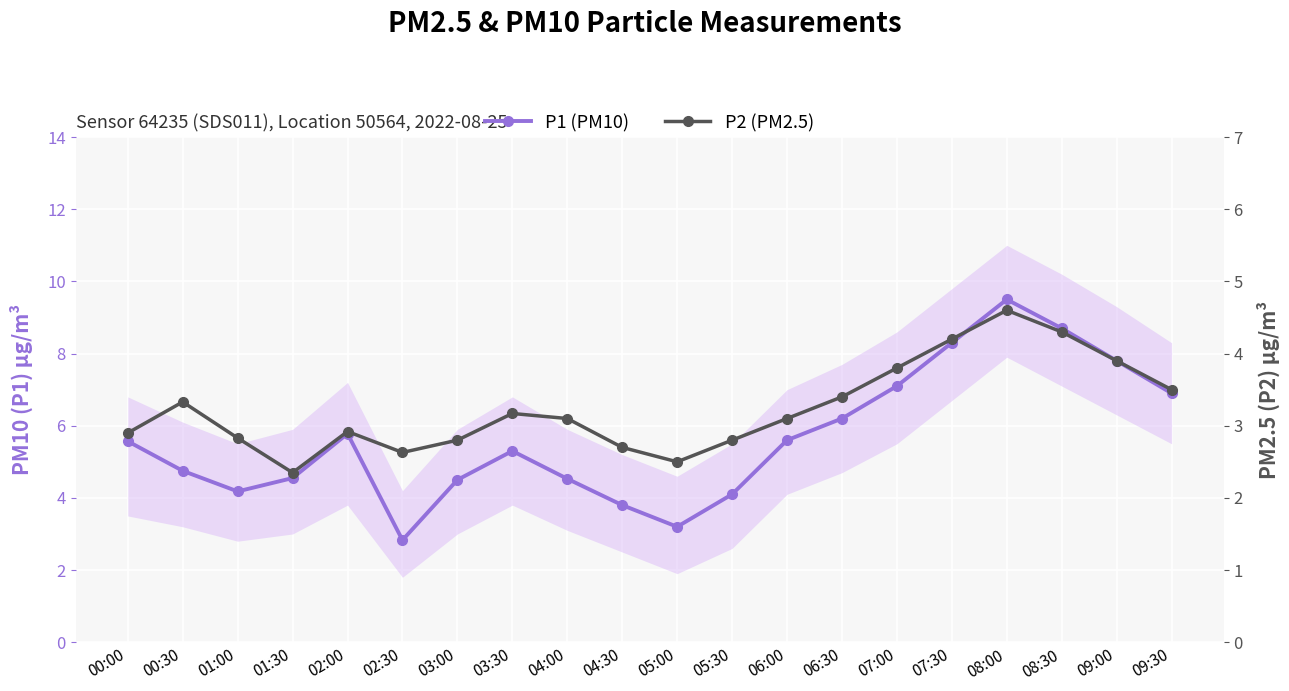

What is the value of the P1 (PM10) point at the 18th from the left?

8.7